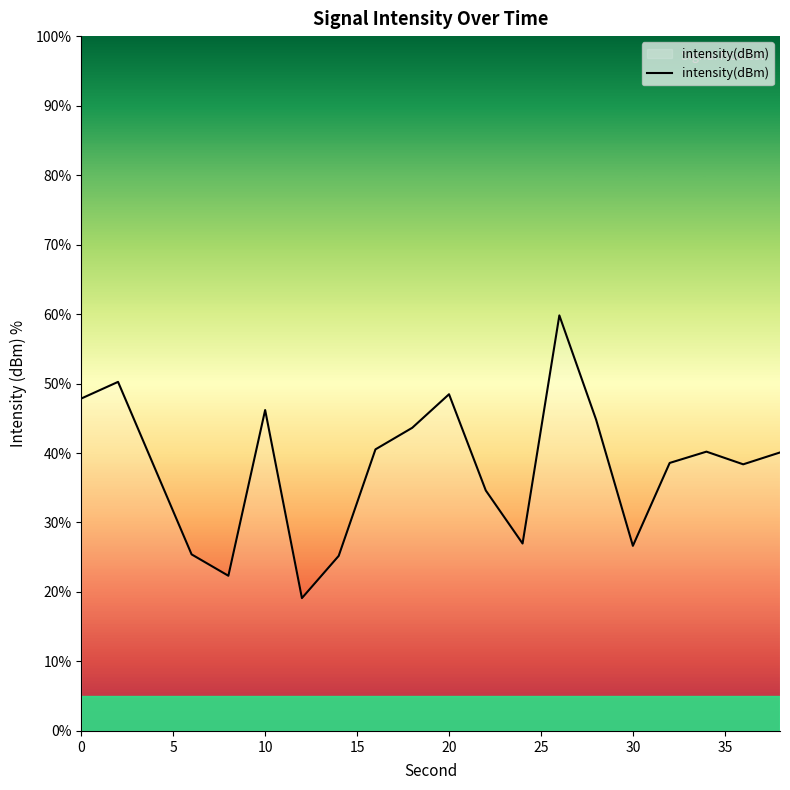

How many distinct data groups are displayed?

1